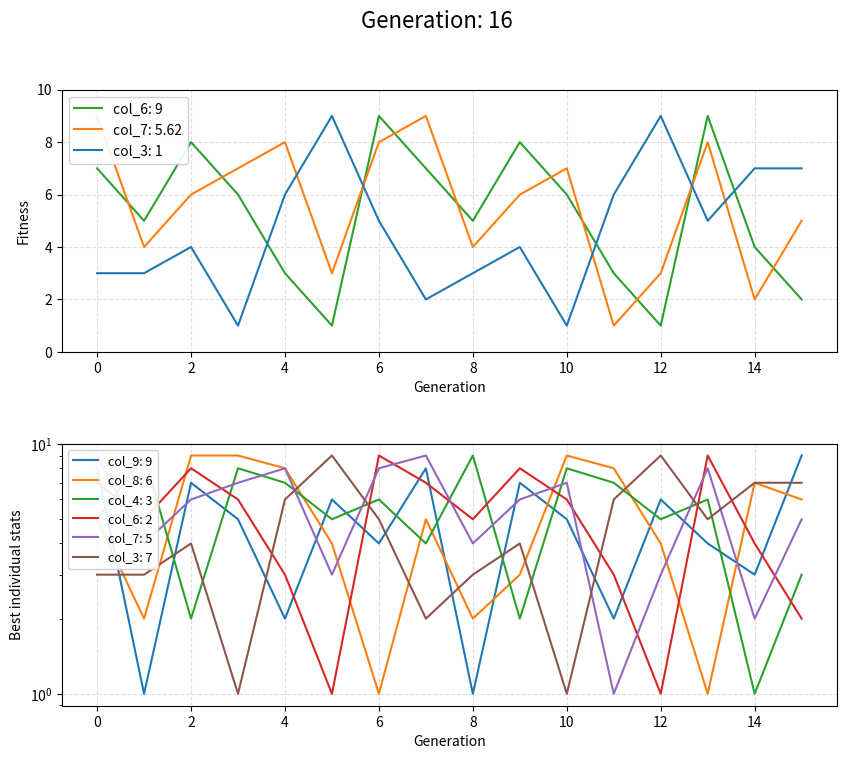

True or false: col_6: 9 has a value of 8 at 8.

False